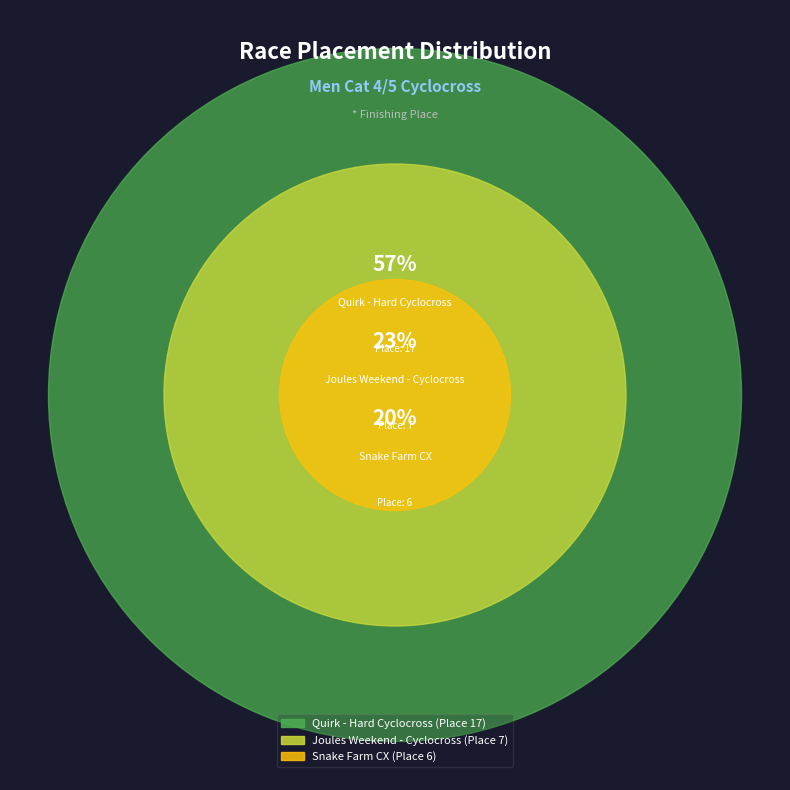

How many slices are in this pie chart?

3